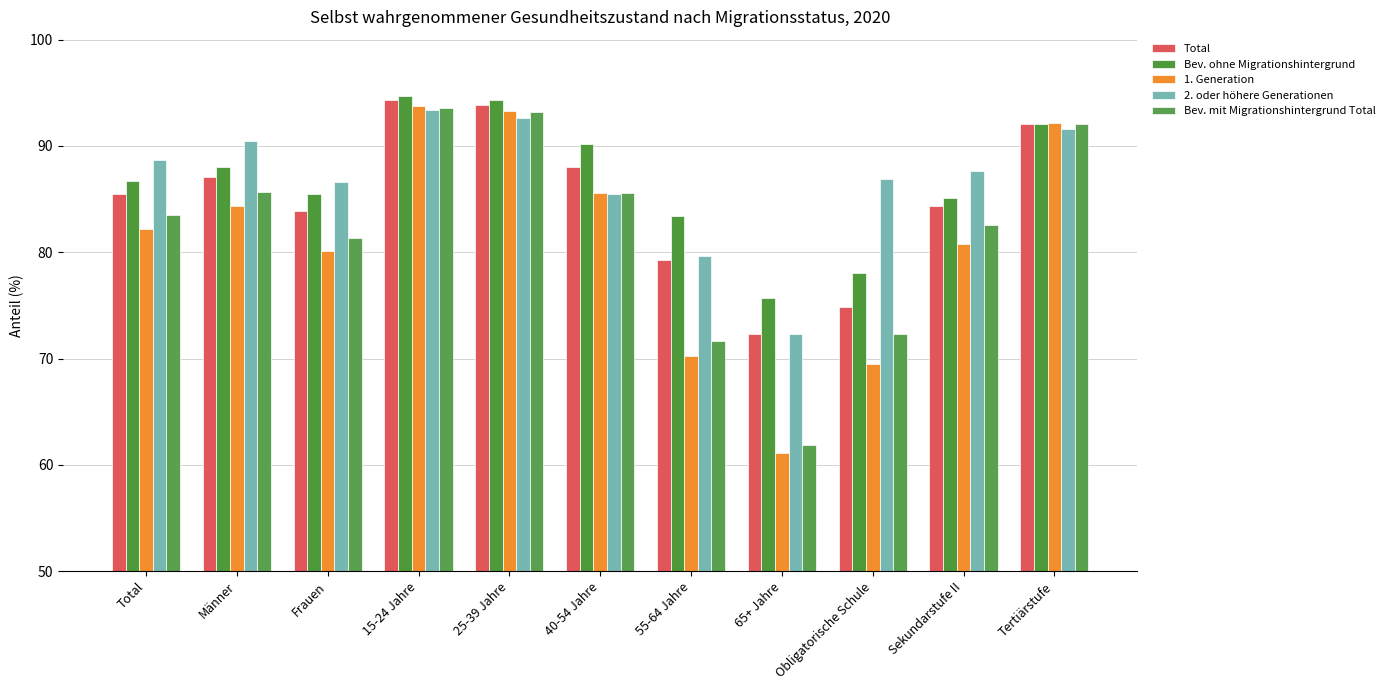

Are the bars horizontal?

No